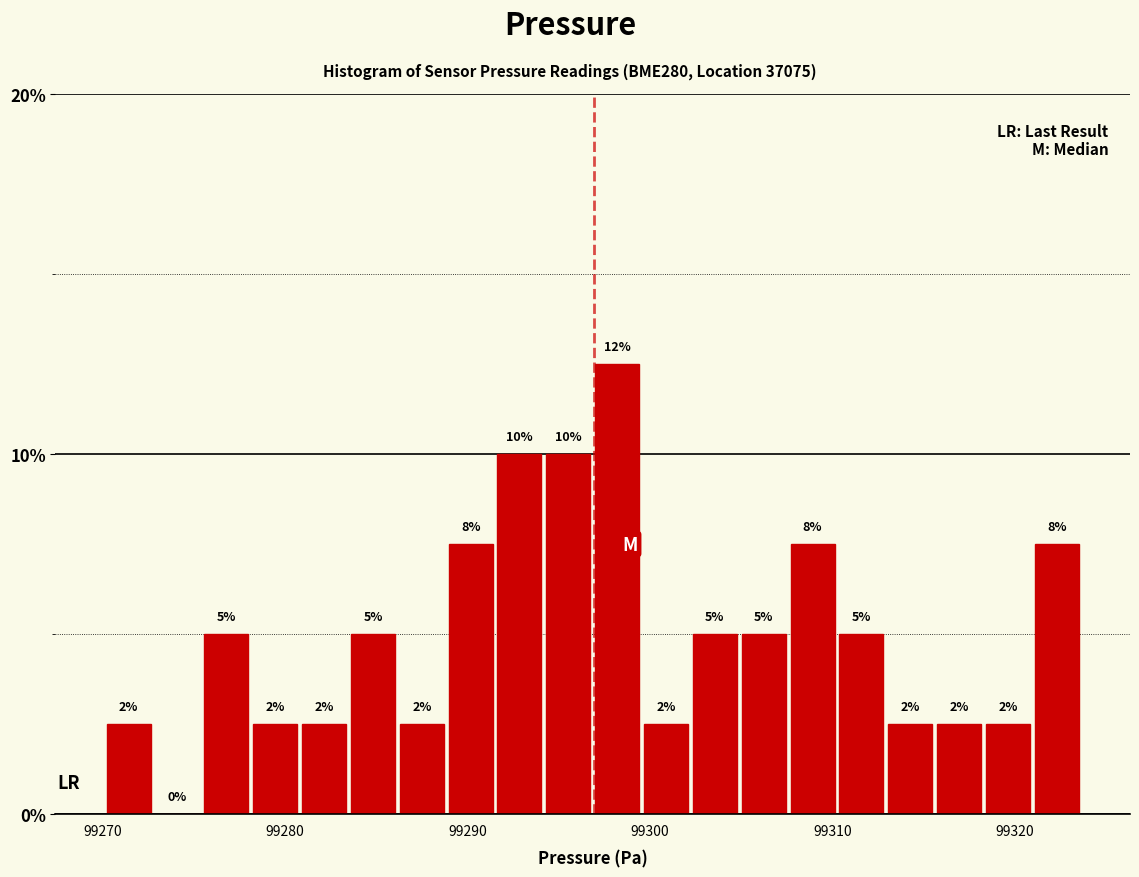

Read against the x-axis, roughly where is the centre of the tallest bar?

99298